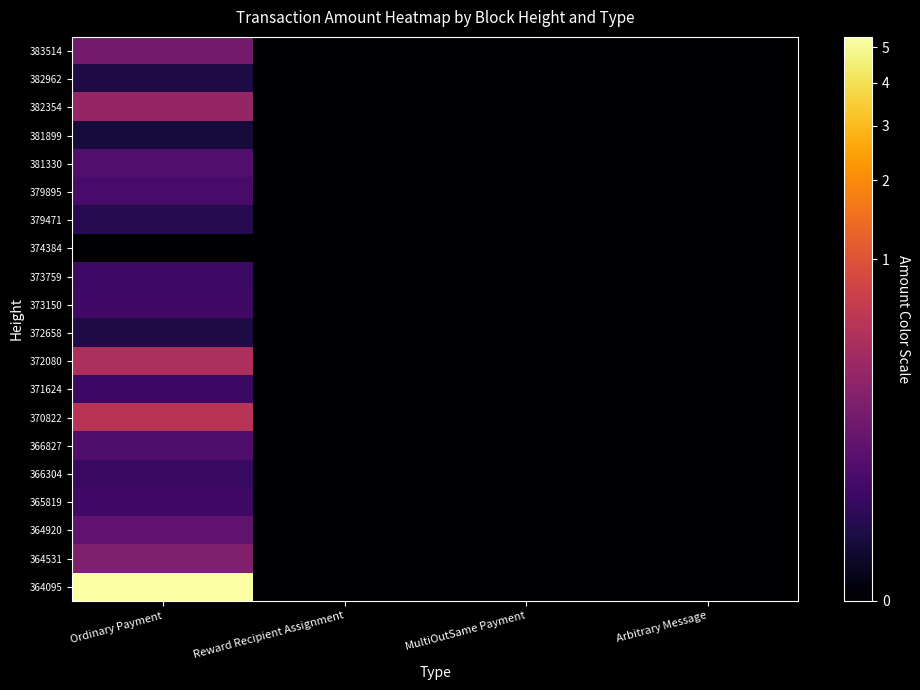

Which series has the widest spread of values?

364095